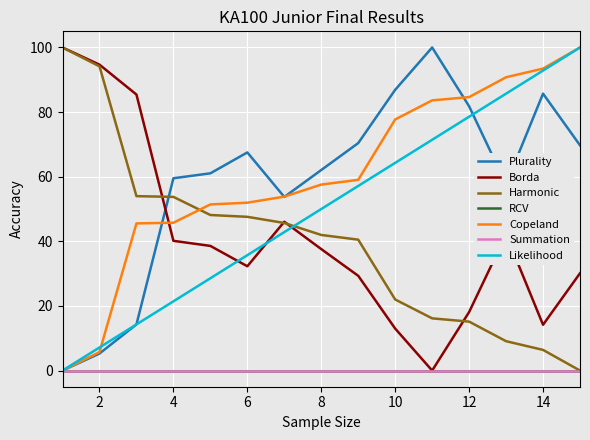

How many lines are shown in the chart?

7